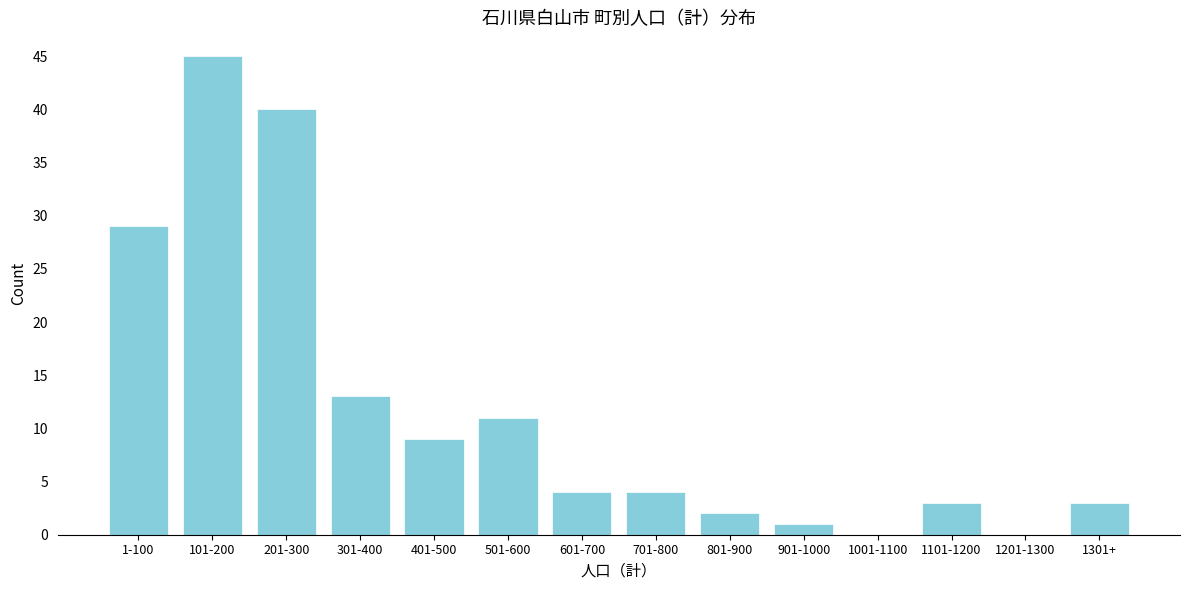

Reading left to right, extract all data points from this chart.

1-100=29	101-200=45	201-300=40	301-400=13	401-500=9	501-600=11	601-700=4	701-800=4	801-900=2	901-1000=1	1001-1100=0	1101-1200=3	1201-1300=0	1301+=3